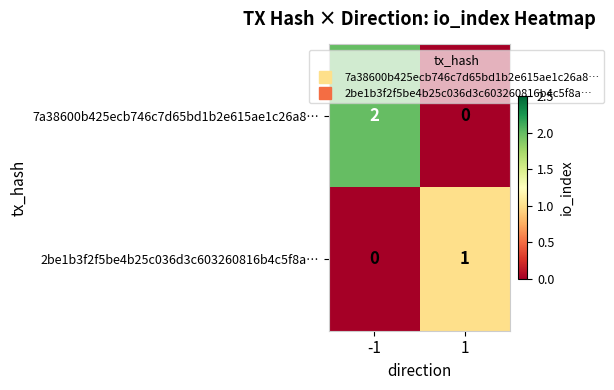

Reading left to right, transcribe all the data shown in this chart.

7a38600b425ecb746c7d65bd1b2e615ae1c26a8…: -1=2	1=0
2be1b3f2f5be4b25c036d3c603260816b4c5f8a…: -1=0	1=1